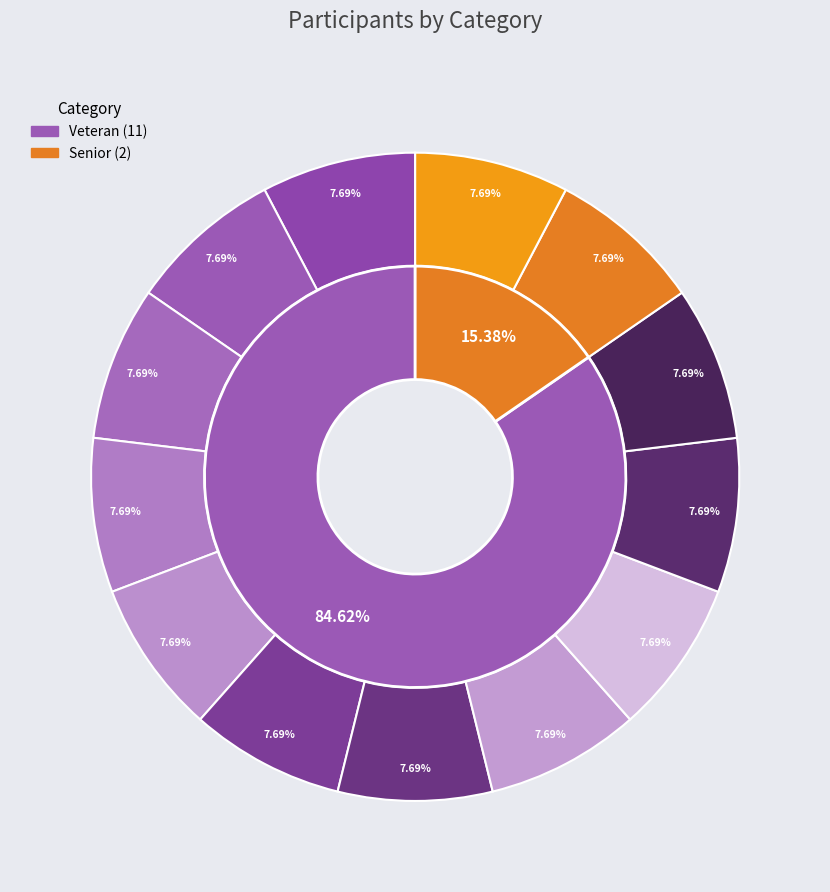

What percentage is the Senior slice, to the nearest percent?

15%